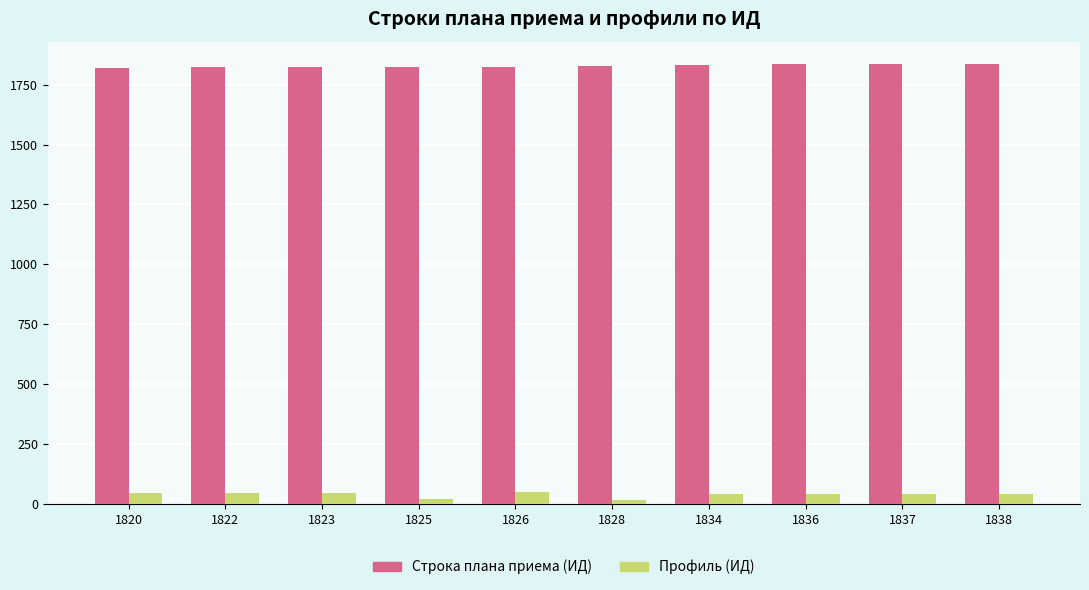

Is the value of Строка плана приема (ИД) at 1825 greater than the value of Профиль (ИД) at 1823?

Yes